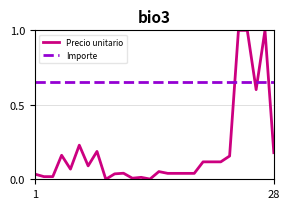

Which series has the largest total across all categories?

Importe